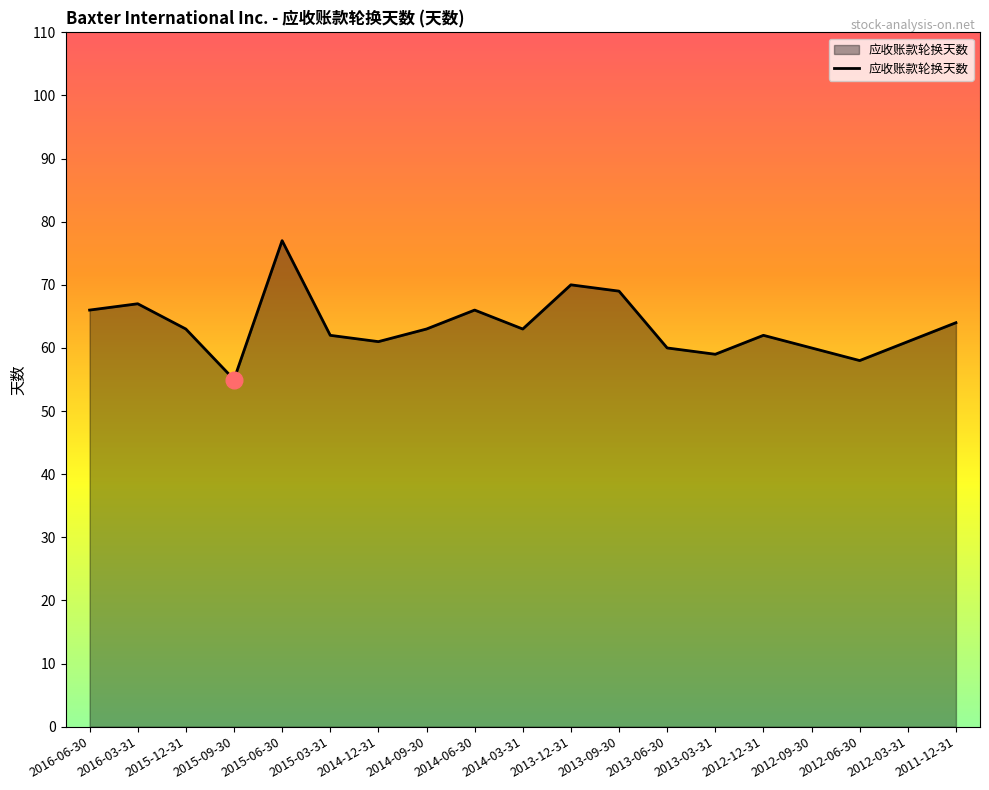

Between 2016-03-31 and 2014-03-31, which is larger?

2016-03-31